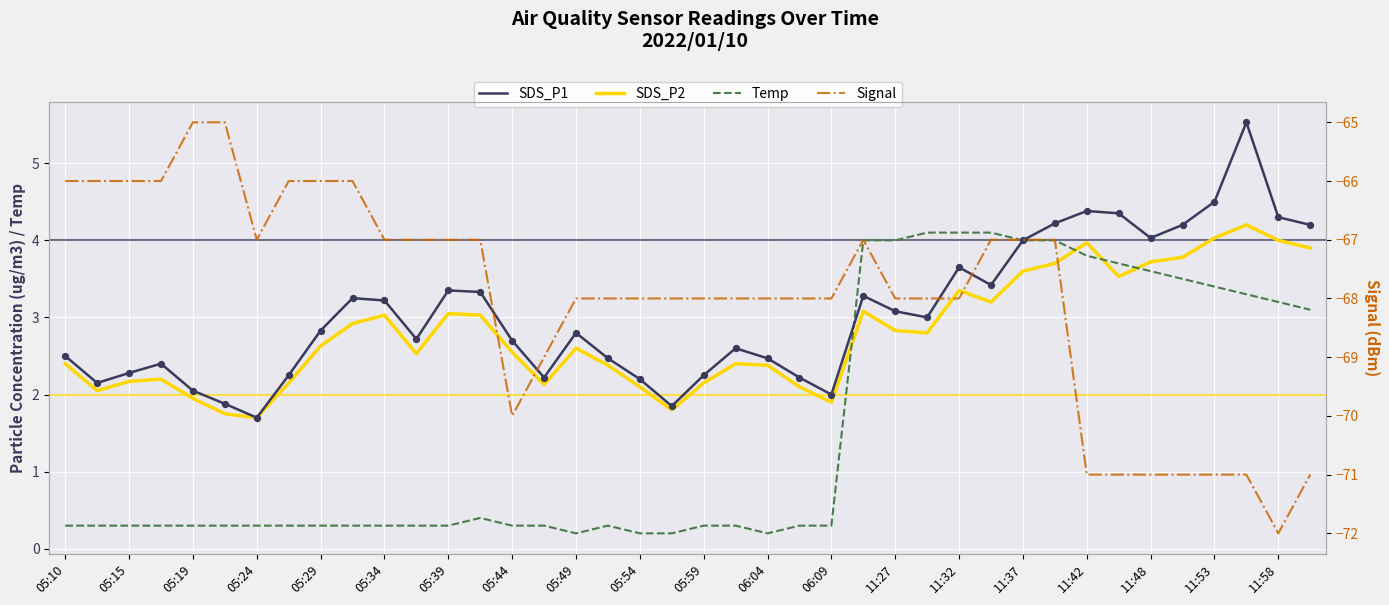

Which series has the largest Y range (max minus min)?

Signal